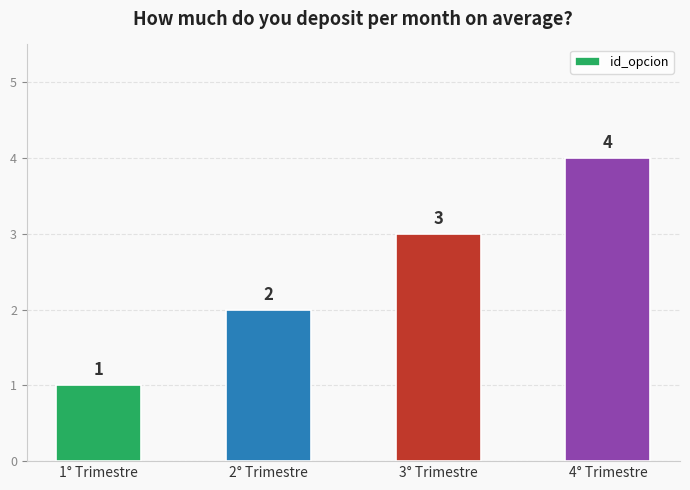

Rank the categories by value from highest to lowest.

4° Trimestre, 3° Trimestre, 2° Trimestre, 1° Trimestre